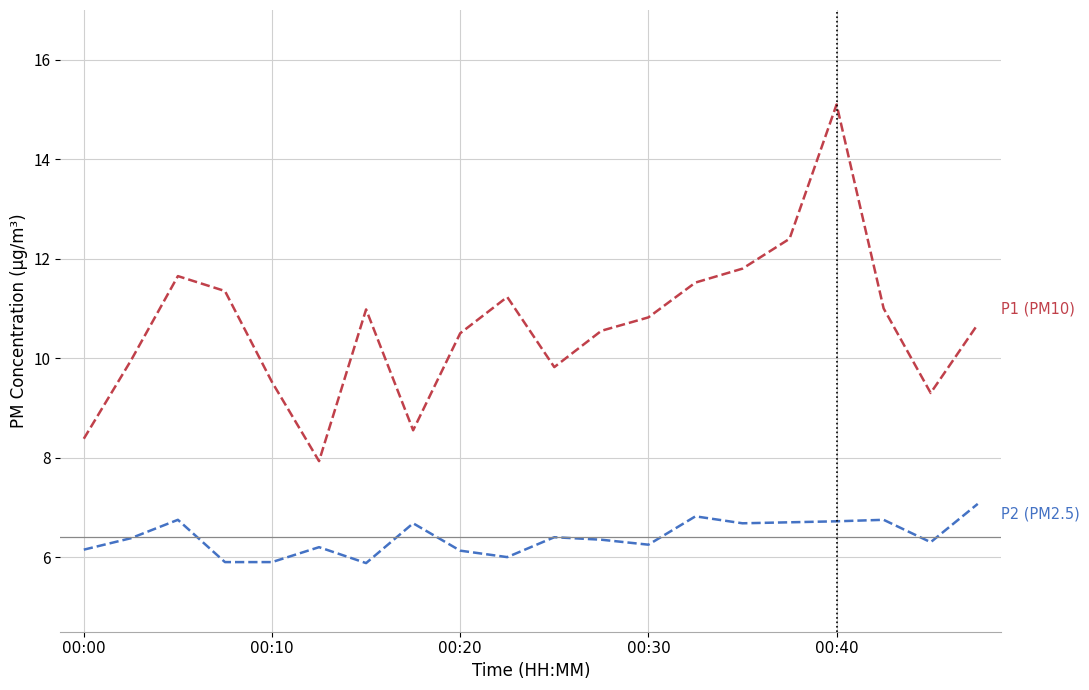

What is the maximum value shown in the chart?

15.1